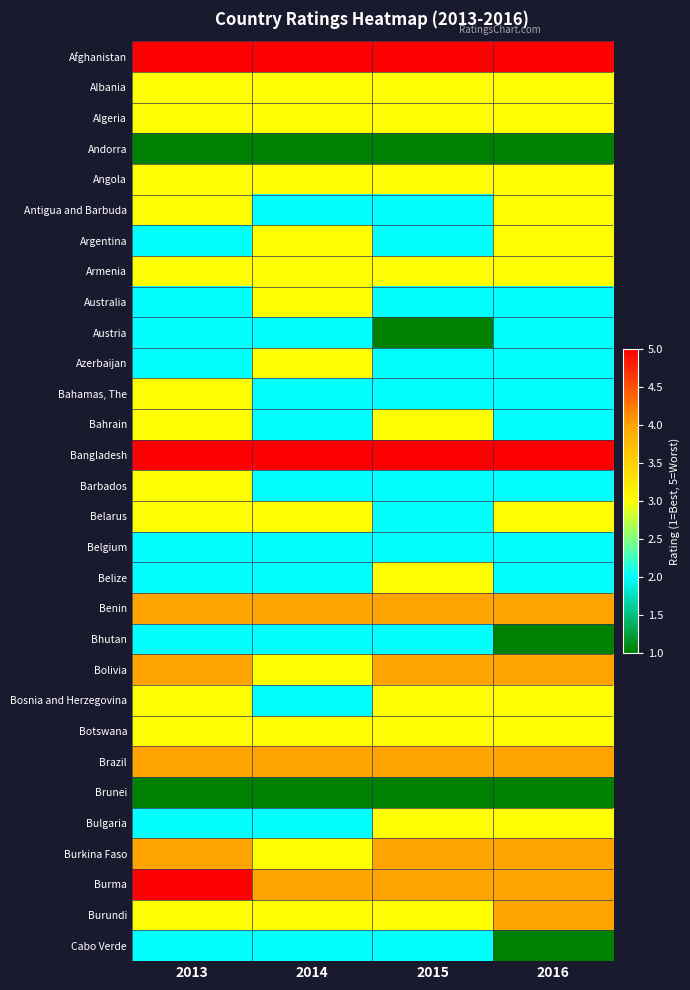

At how many categories does at least one series exceed 4?

4